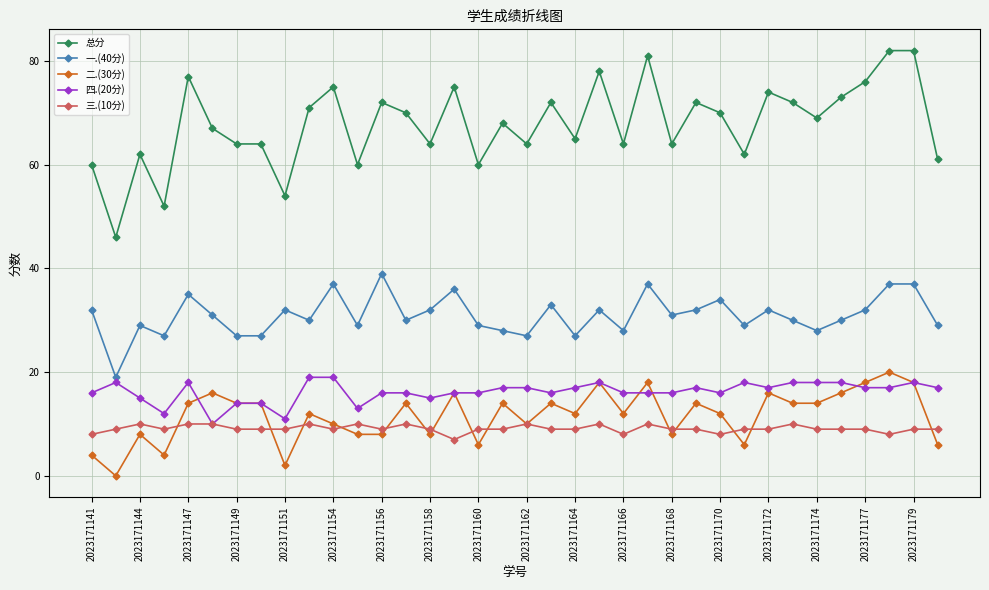

How many lines are shown in the chart?

5